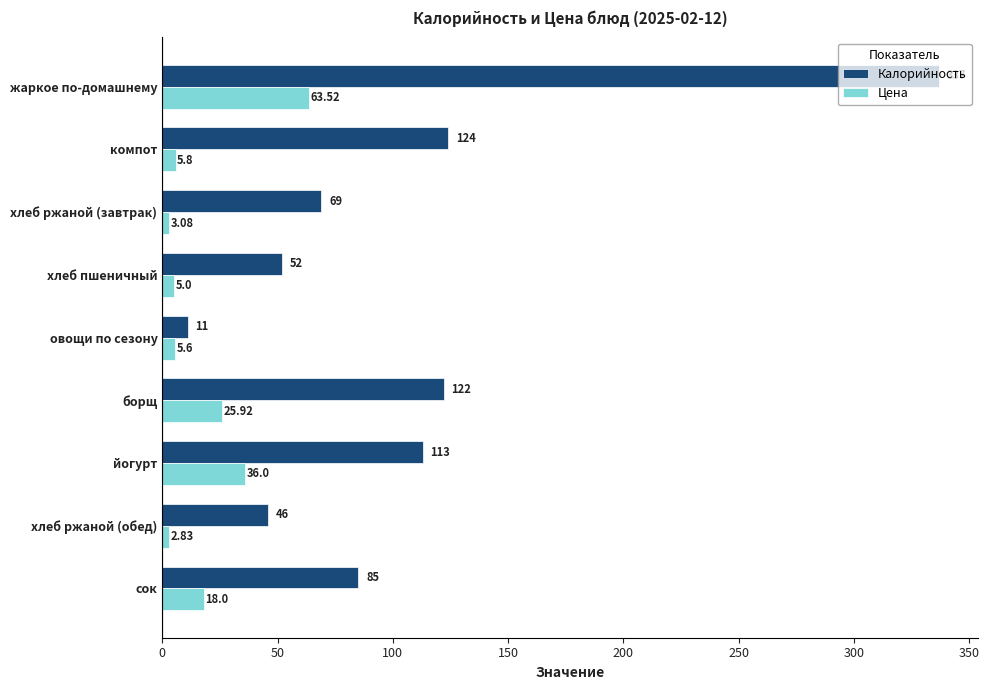

Which series has the largest total across all categories?

Калорийность